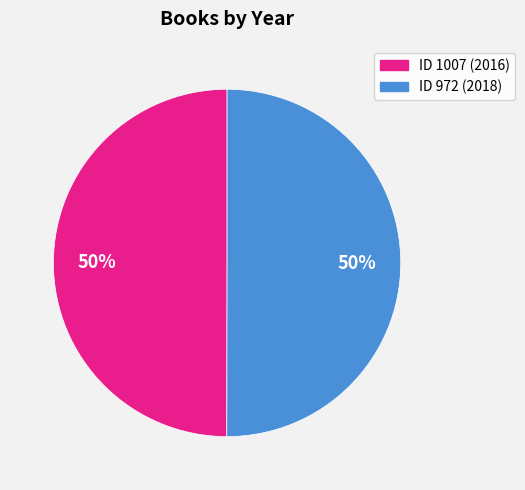

To the nearest percent, what is the average slice percentage?

50%